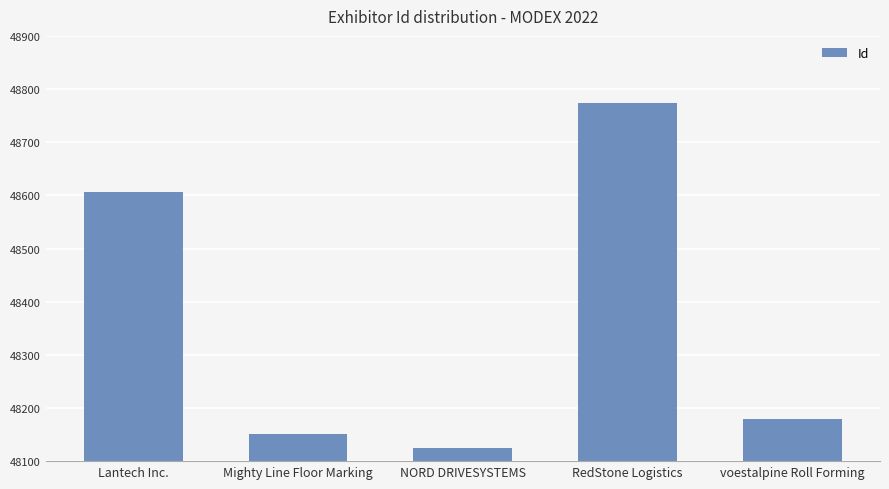

What is the sum of the values at RedStone Logistics and NORD DRIVESYSTEMS?

96898